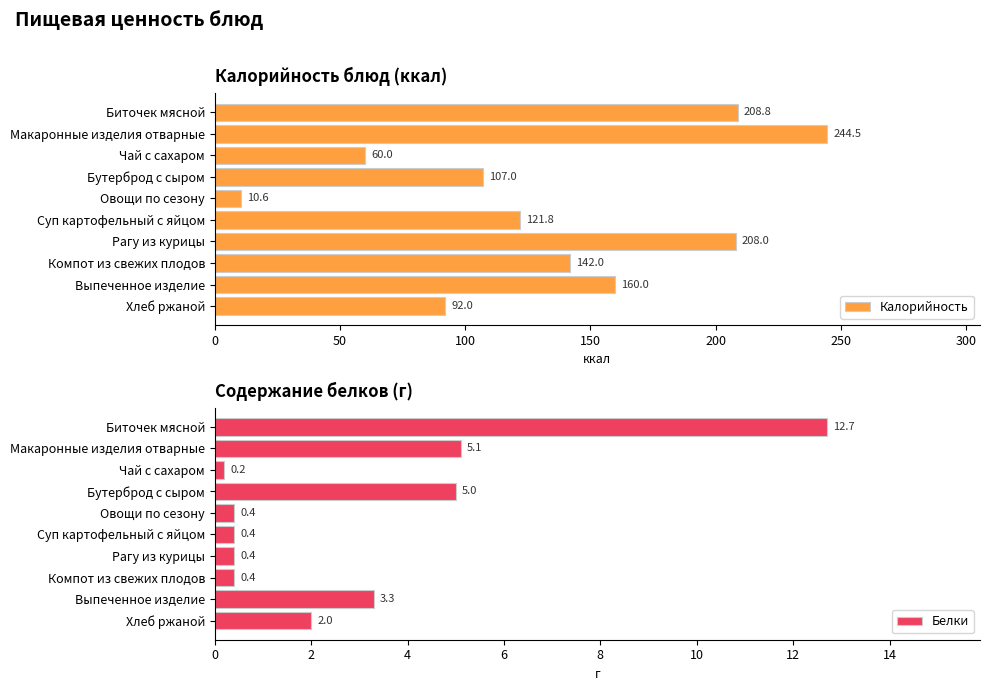

List the series in order of their overall mean, lowest first.

Белки, Калорийность